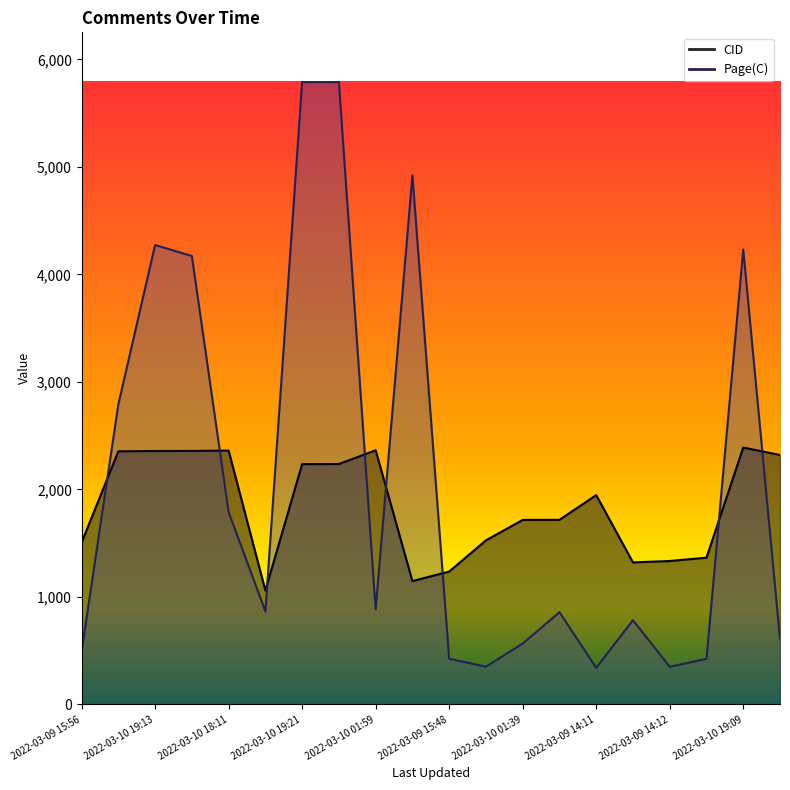

Reading right to left, extract all data points from this chart.

CID: 2022-03-09 16:00=2320	2022-03-10 19:09=2389	2022-03-09 15:47=1365	2022-03-09 14:12=1334	2022-03-09 16:00=1321	2022-03-09 14:11=1947	2022-03-10 01:43=1717	2022-03-10 01:39=1716	2022-03-09 15:30=1526	2022-03-09 15:48=1236	2022-03-10 19:15=1147	2022-03-10 01:59=2364	2022-03-10 19:20=2236	2022-03-10 19:21=2235	2022-03-10 01:45=1060	2022-03-10 18:11=2361	2022-03-10 18:28=2358	2022-03-10 19:13=2357	2022-03-10 18:16=2354	2022-03-09 15:56=1505
Page(C): 2022-03-09 16:00=611	2022-03-10 19:09=4231	2022-03-09 15:47=424	2022-03-09 14:12=350	2022-03-09 16:00=783	2022-03-09 14:11=341	2022-03-10 01:43=858	2022-03-10 01:39=566	2022-03-09 15:30=351	2022-03-09 15:48=425	2022-03-10 19:15=4921	2022-03-10 01:59=886	2022-03-10 19:20=5788	2022-03-10 19:21=5788	2022-03-10 01:45=866	2022-03-10 18:11=1788	2022-03-10 18:28=4171	2022-03-10 19:13=4273	2022-03-10 18:16=2791	2022-03-09 15:56=490